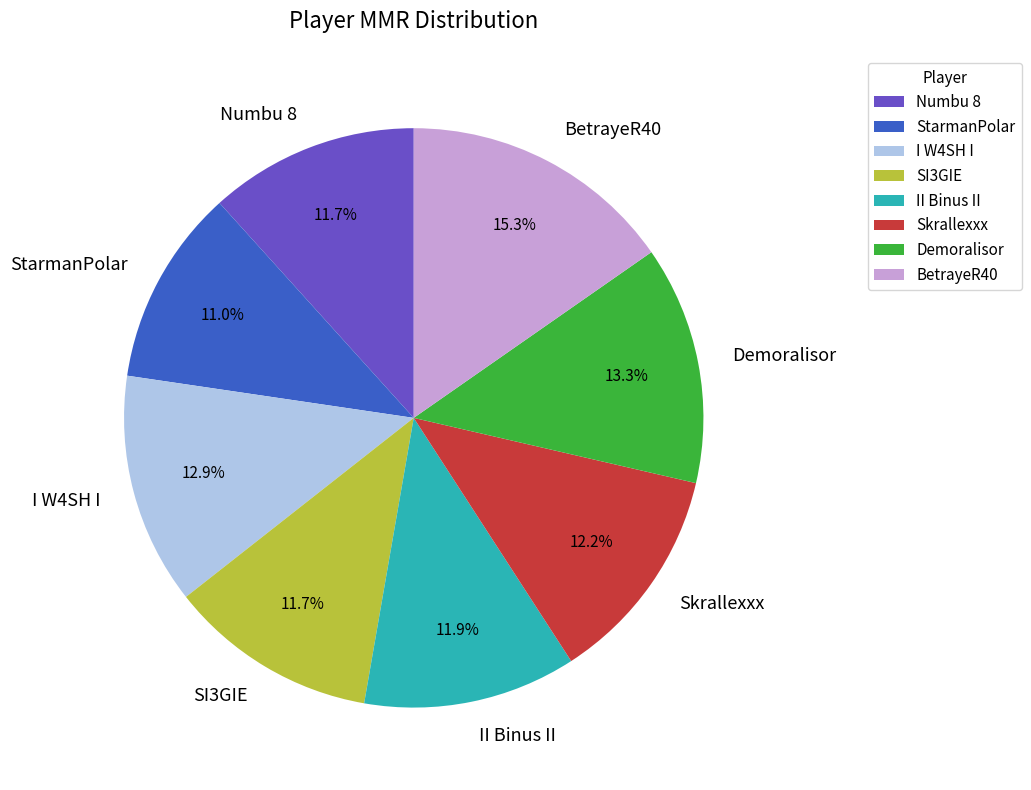

What percentage is the Skrallexxx slice, to the nearest percent?

12%